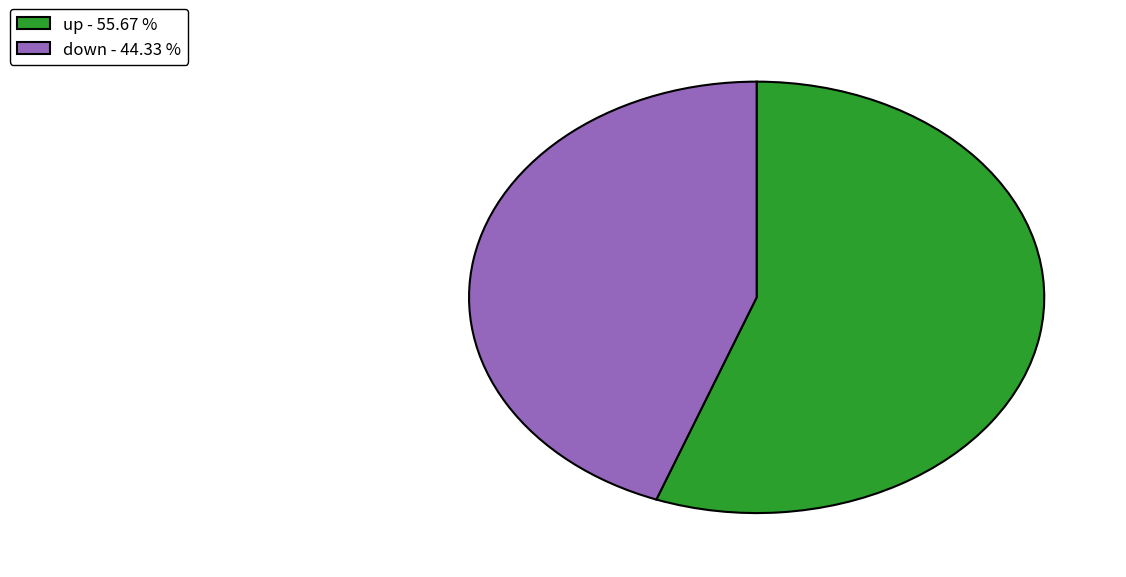

Is up - 55.67 % the majority of the pie?

Yes